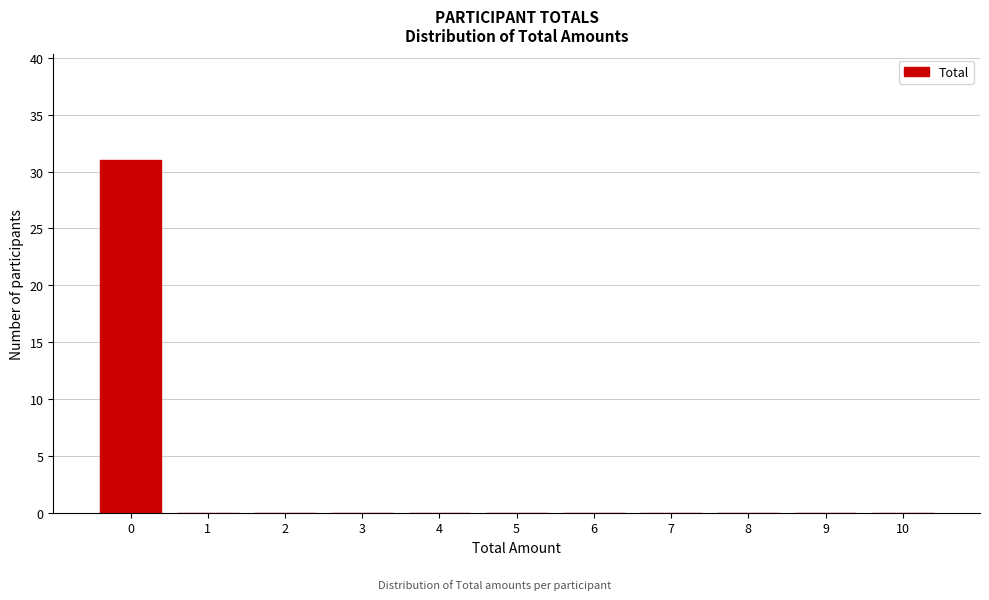

Which range on the x-axis has the tallest bar?

-0.5 to 0.5